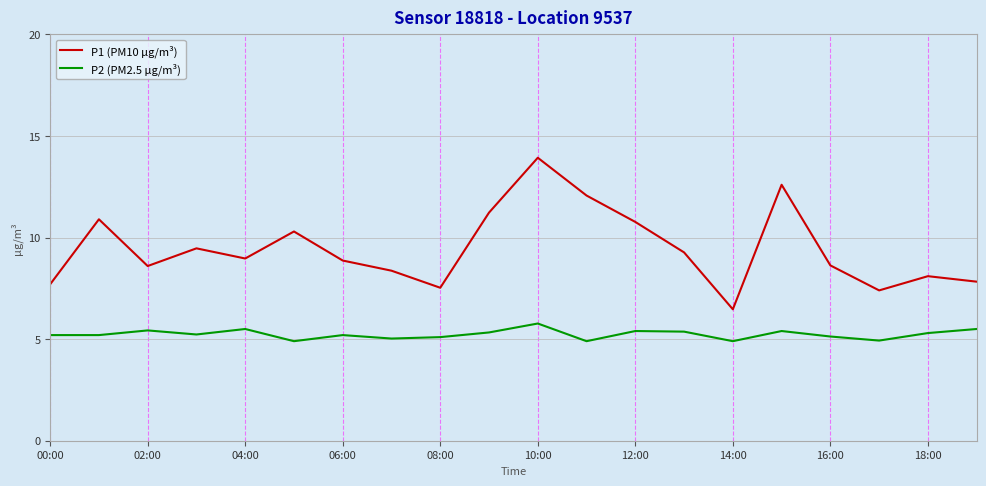

What is the maximum value shown in the chart?

13.9